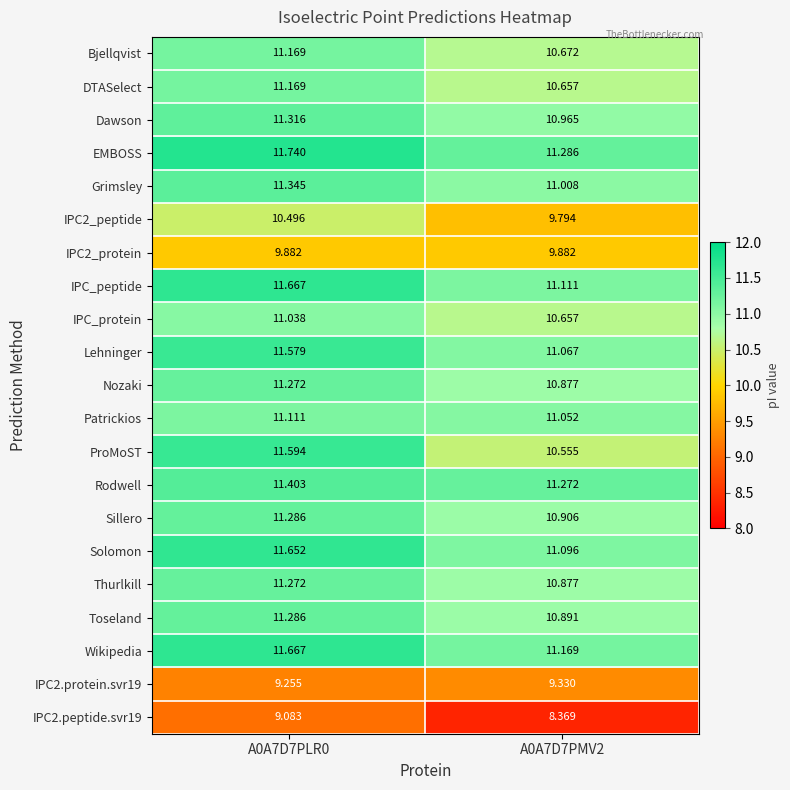

Which series has the largest total across all categories?

EMBOSS